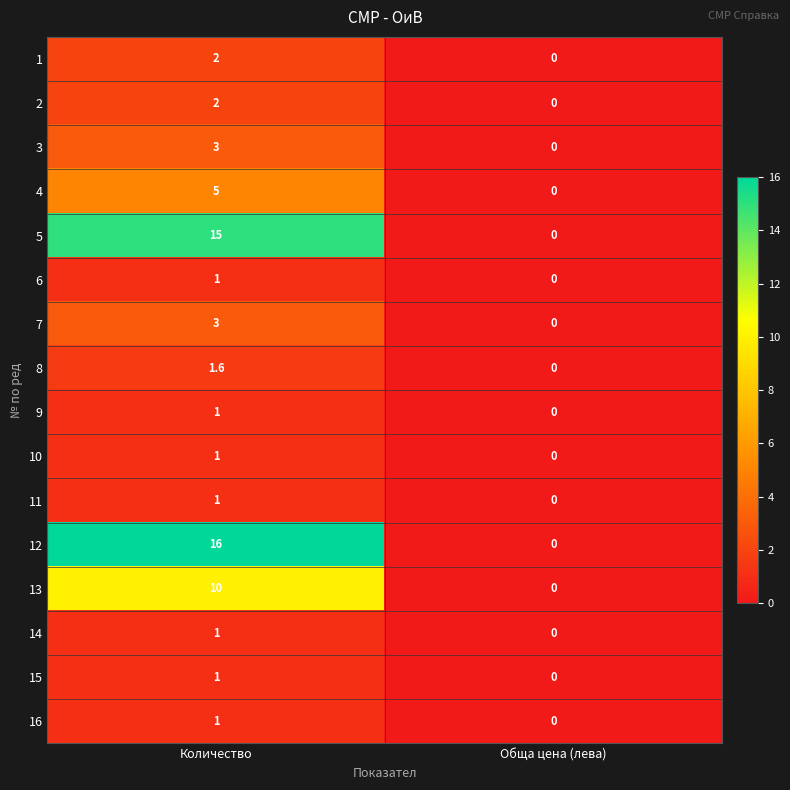

Rank the categories by 16 value from lowest to highest.

Обща цена (лева), Количество